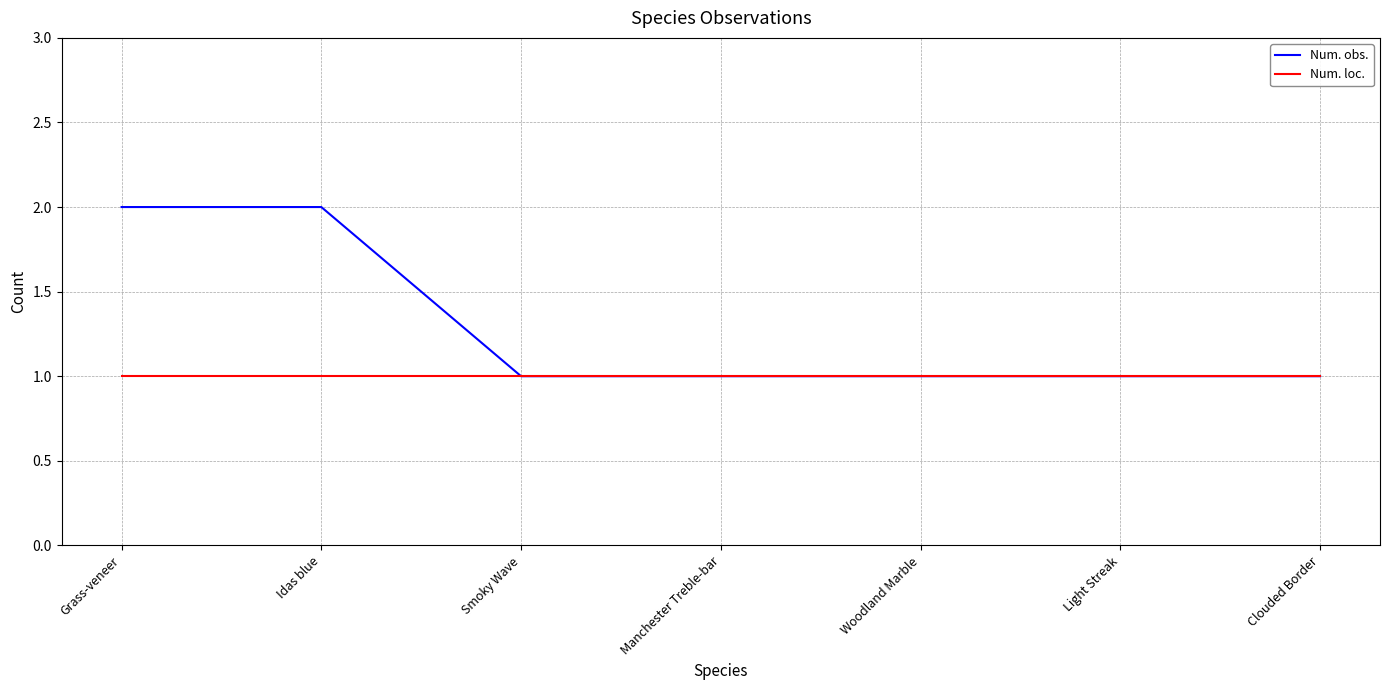

How many lines are shown in the chart?

2